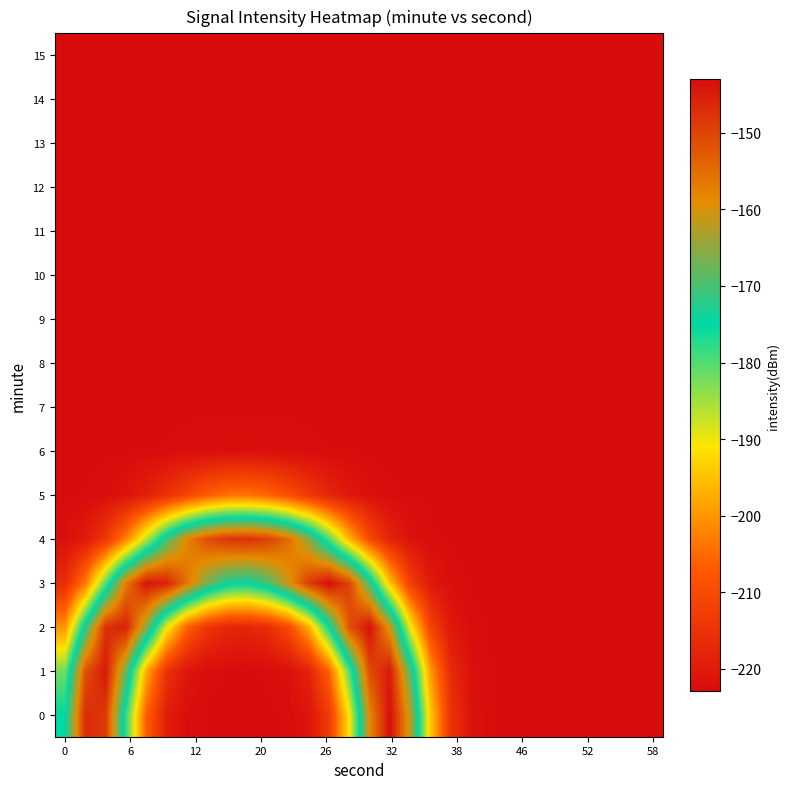

How many distinct data groups are displayed?

16